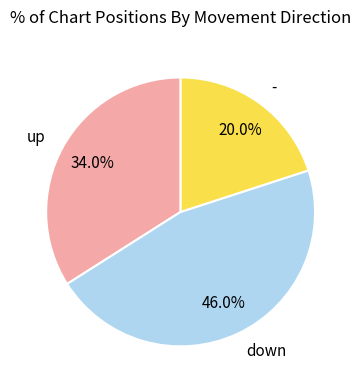

How many segments does this pie chart have?

3